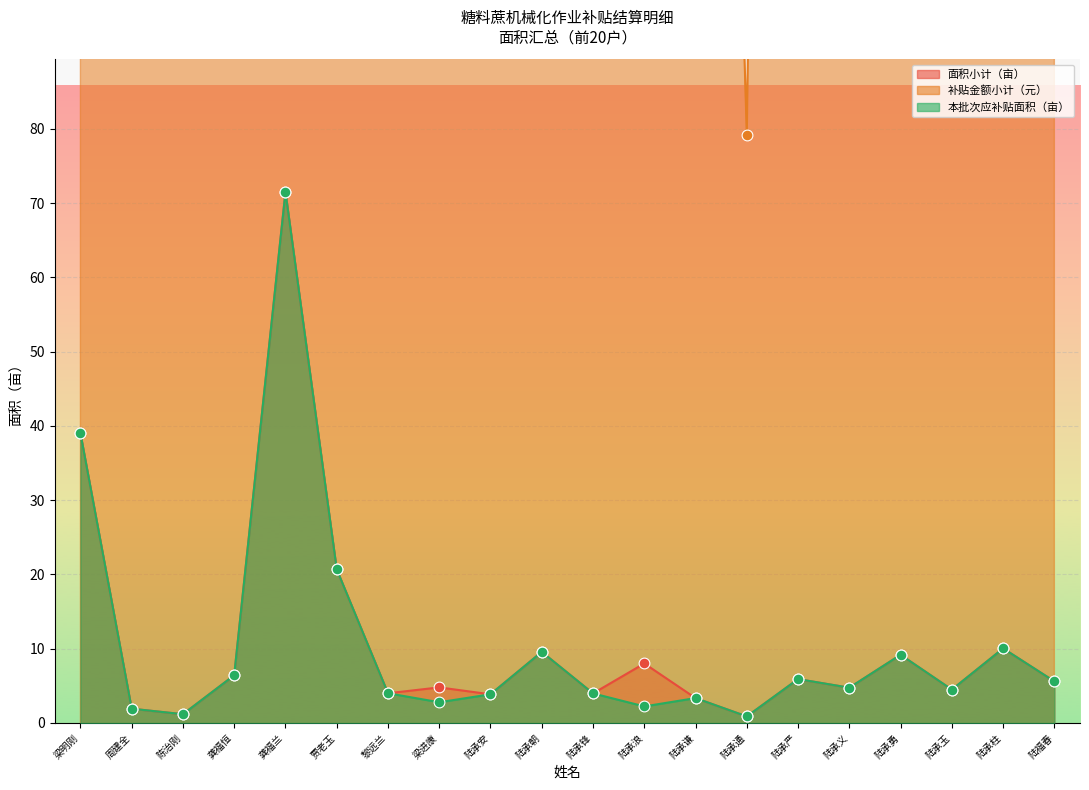

At how many categories does at least one series exceed 8743?

1